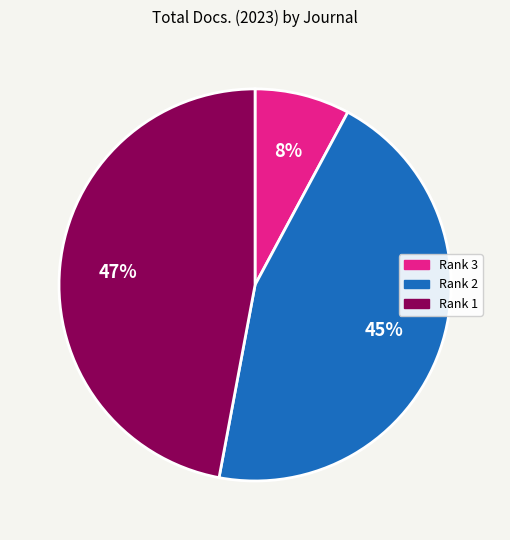

To the nearest percent, what is the difference between the largest and smallest slice percentages?

39%